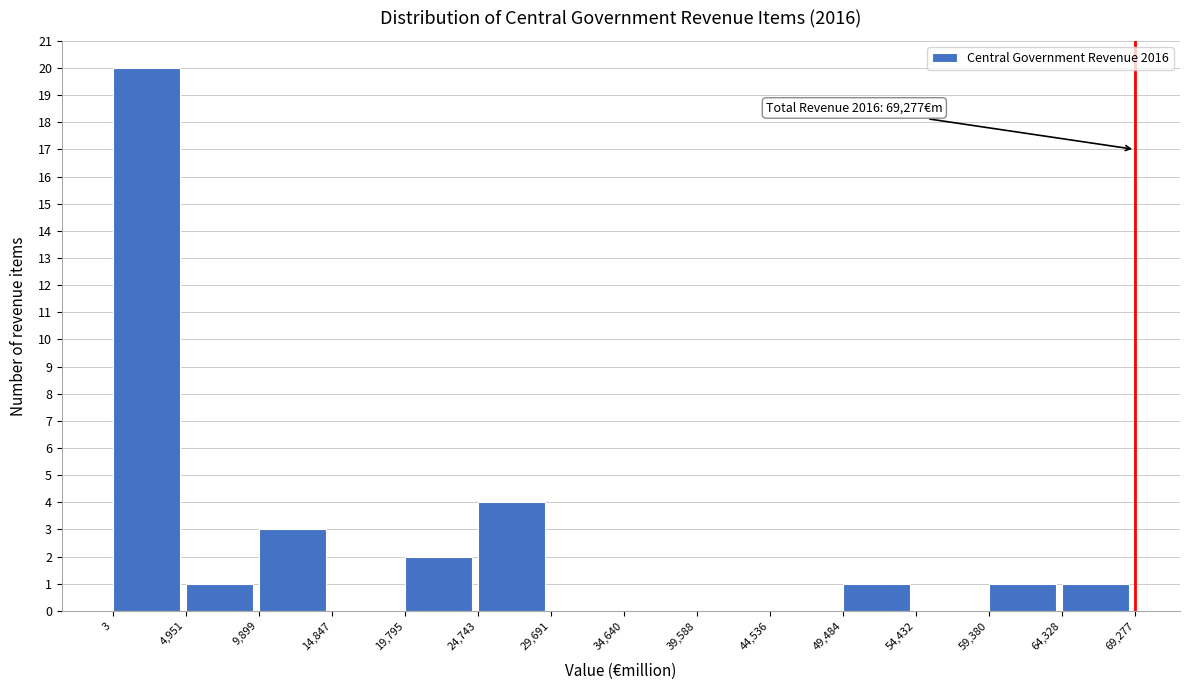

Which range on the x-axis has the tallest bar?

3 to 4,951